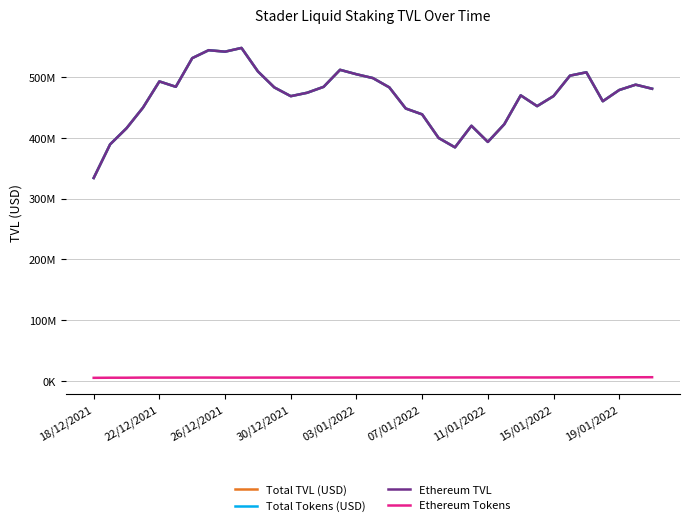

What is the minimum value shown in the chart?

5136015.4